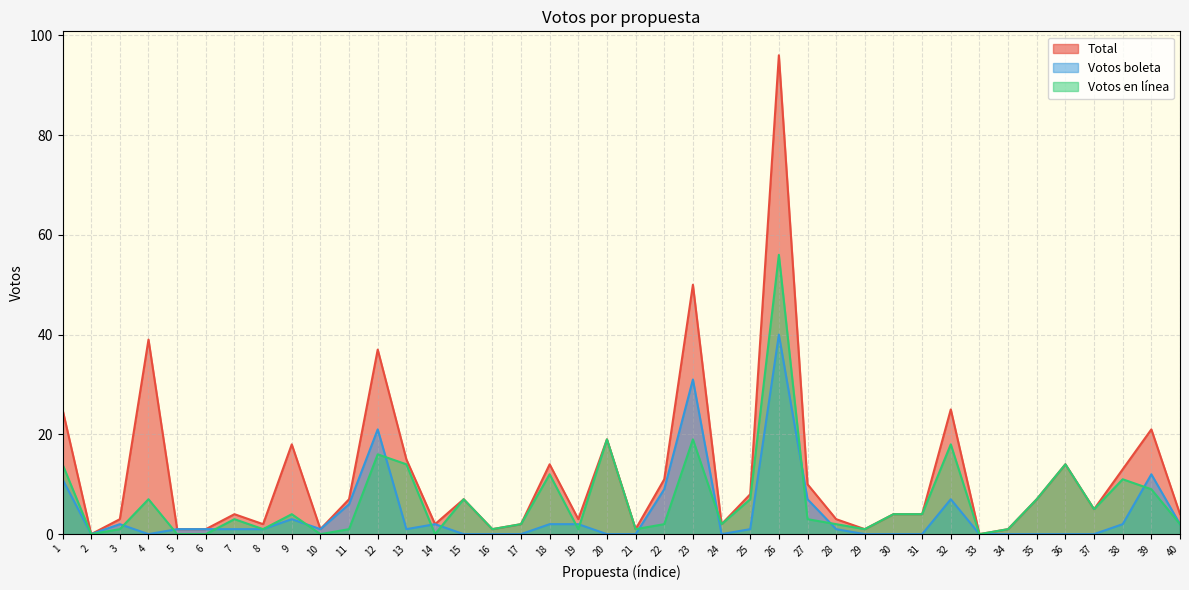

Which series has the widest spread of values?

Total